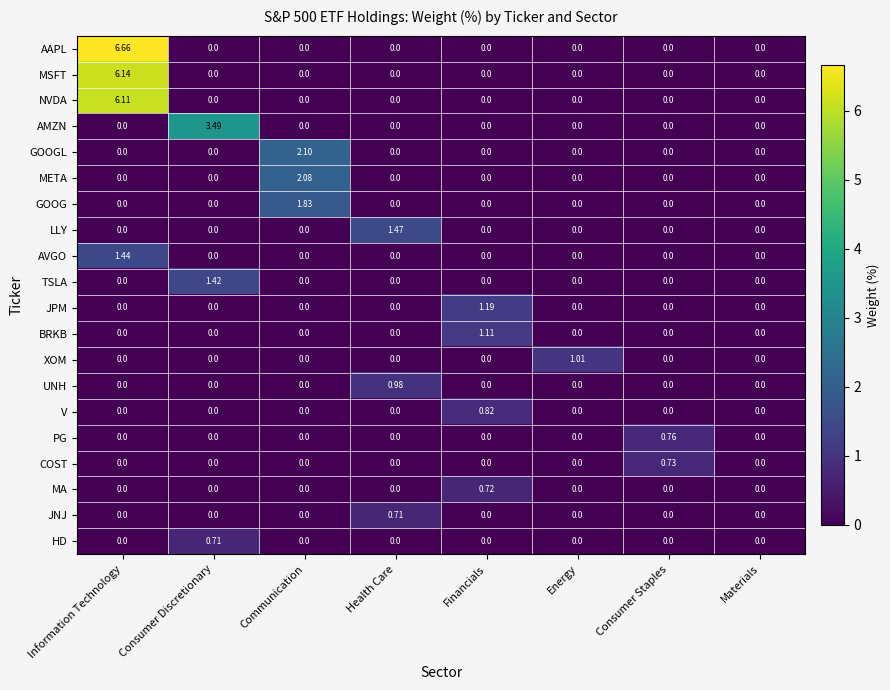

What is the total value across all series at Communication?

6.0